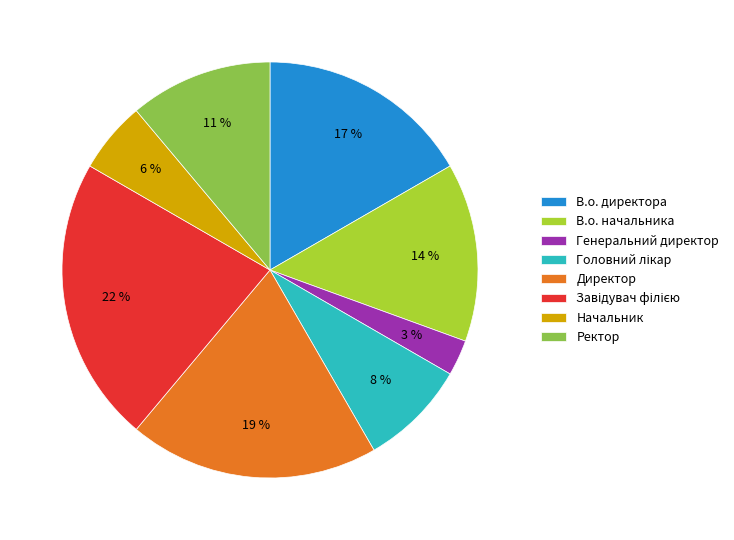

To the nearest percent, what portion does В.о. начальника represent?

14%